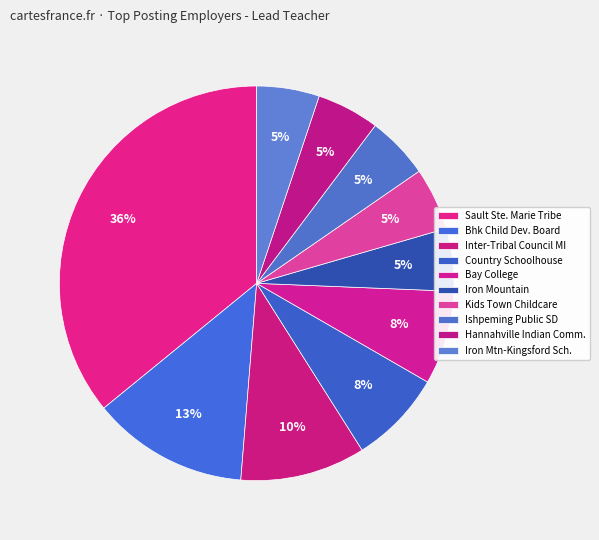

How many segments does this pie chart have?

10